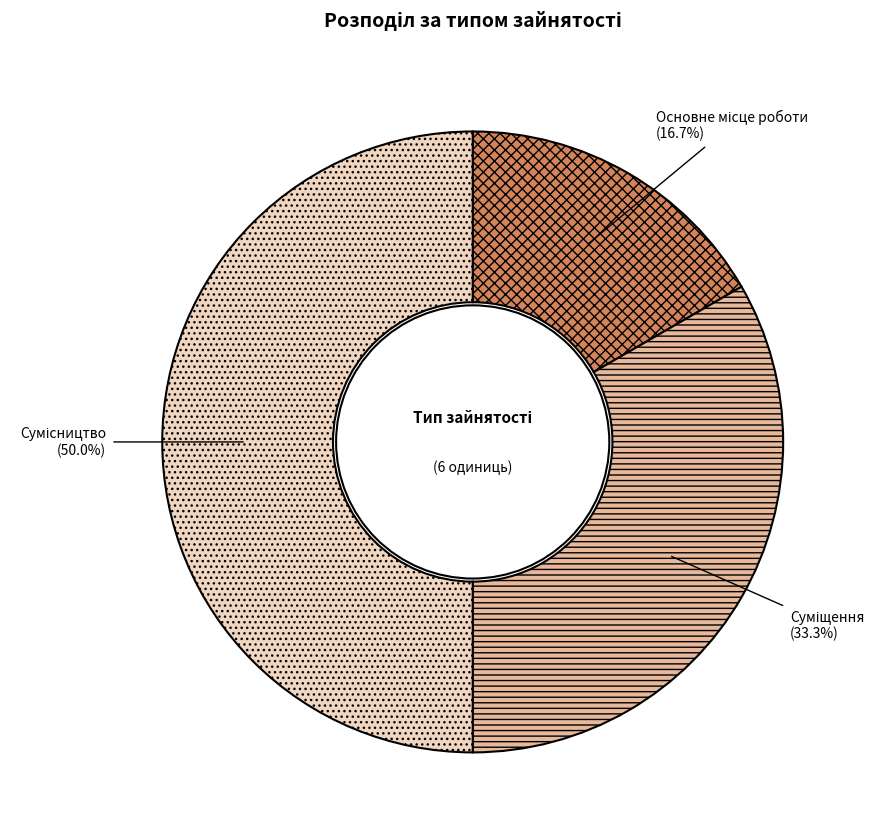

How many segments does this pie chart have?

3